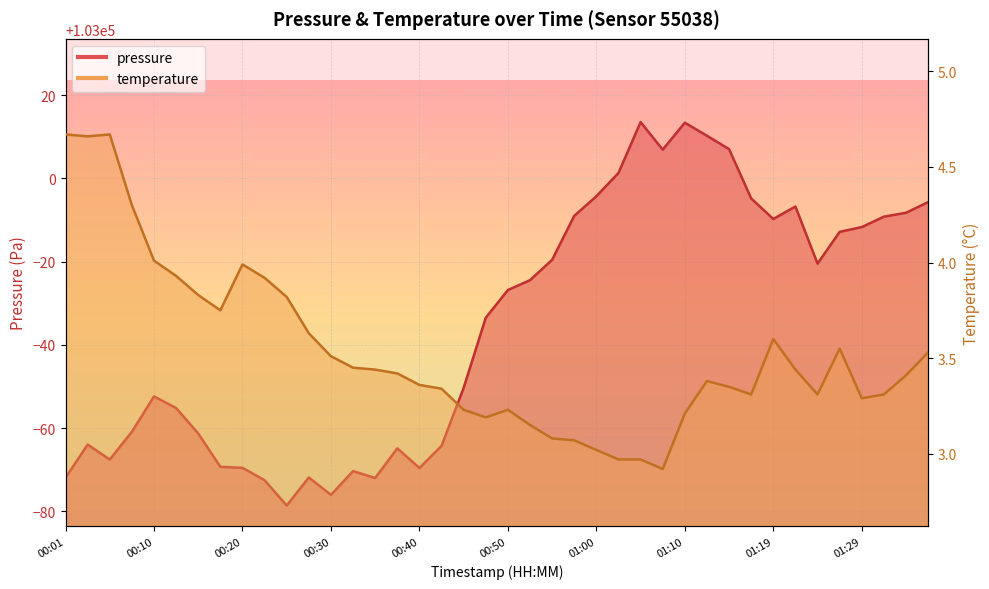

At how many categories does at least one series exceed 22730?

40